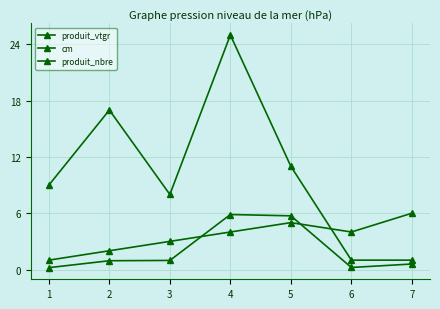

List the labels in order of produit_nbre value, smallest first.

6, 7, 3, 1, 5, 2, 4